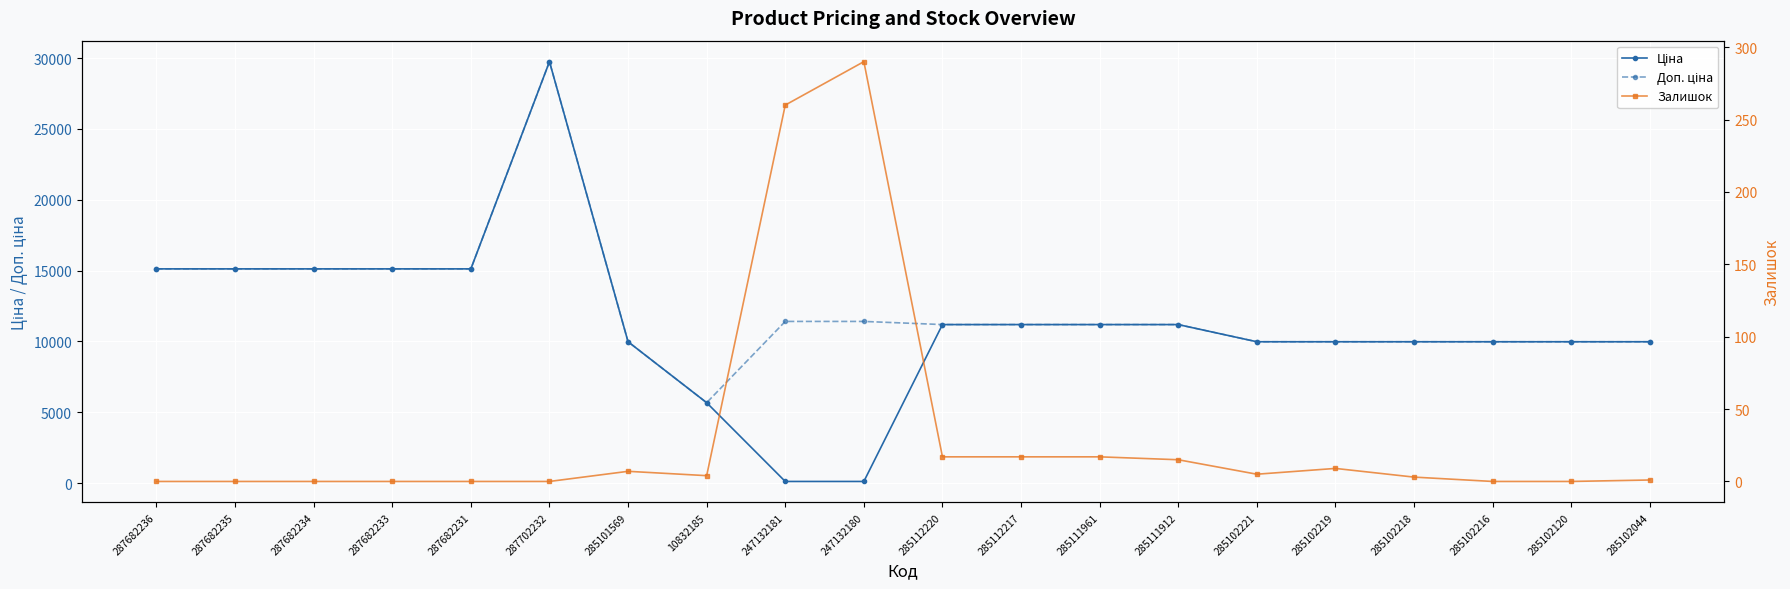

At which category is the sum across all series the highest?

287702232